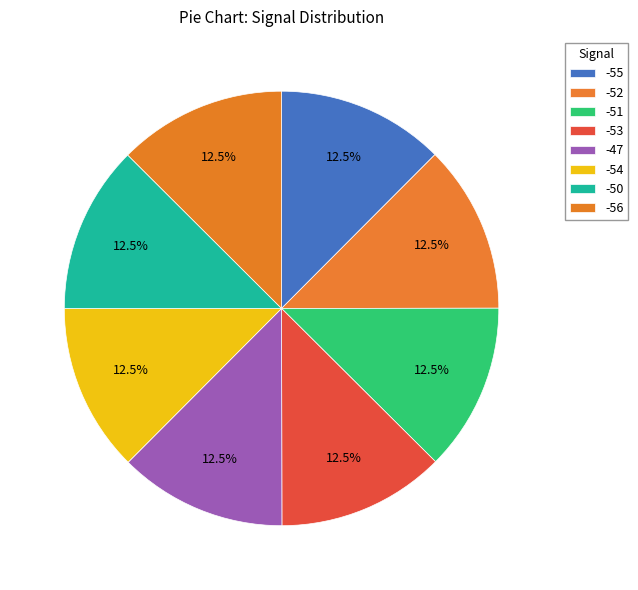

Does -52 represent more than half of the total?

No